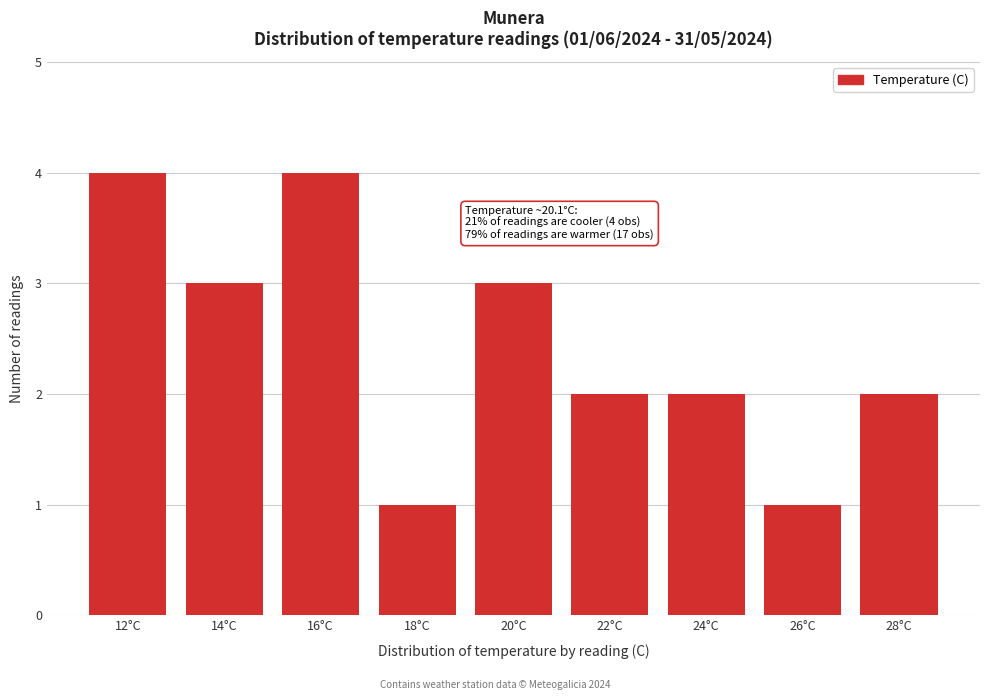

Reading left to right, transcribe all the data shown in this chart.

12°C=4	14°C=3	16°C=4	18°C=1	20°C=3	22°C=2	24°C=2	26°C=1	28°C=2